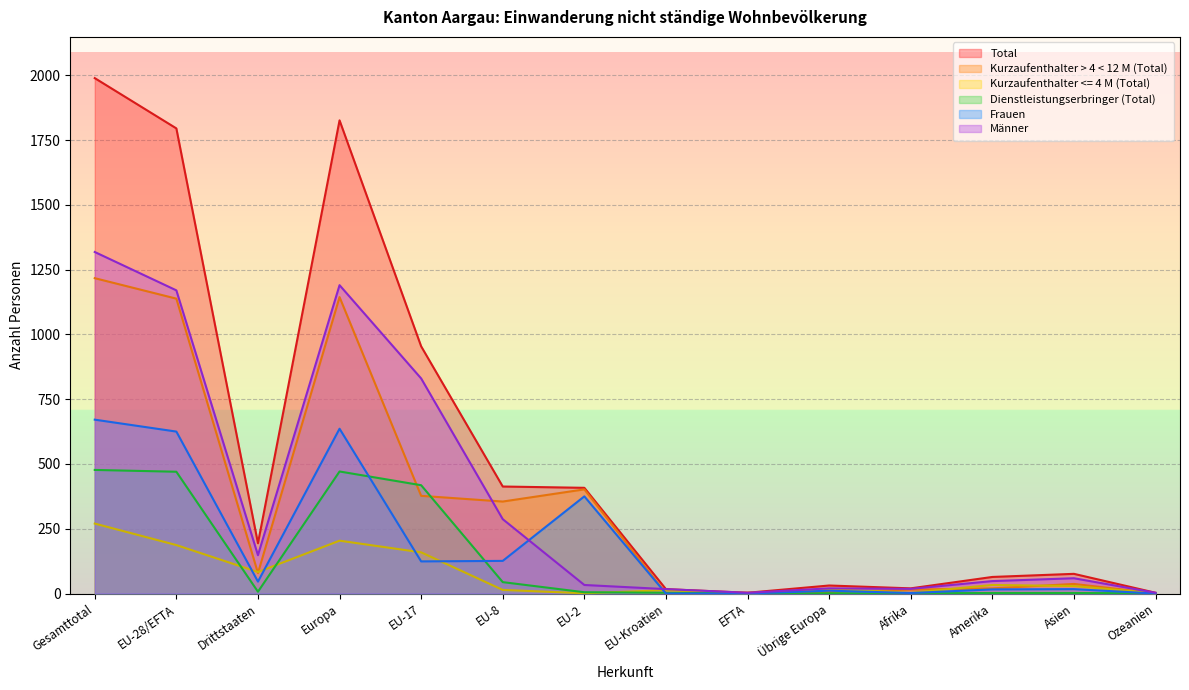

Which series changed the most between EU-17 and Afrika?

Total